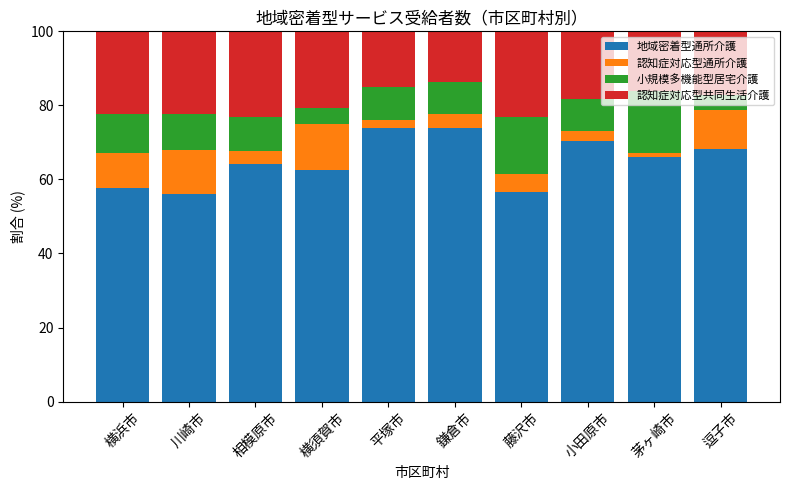

What is the total value across all series at 横須賀市?

100.0